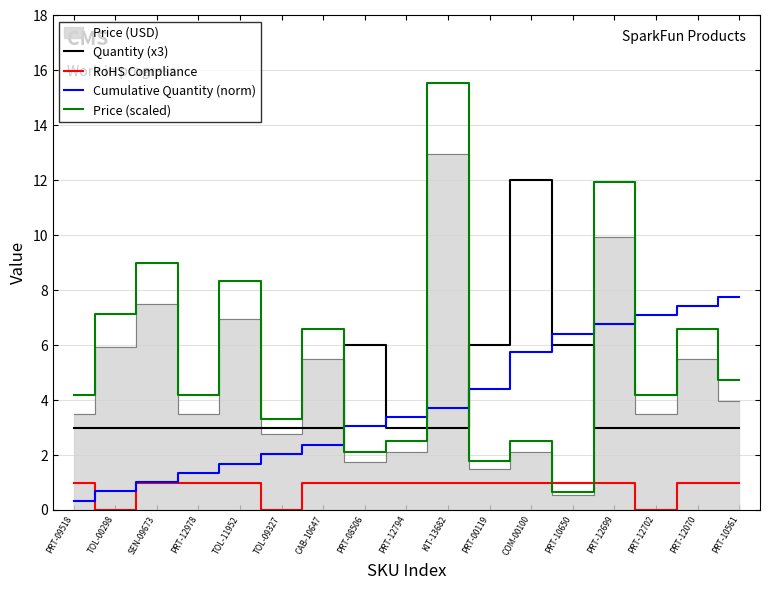

What is the difference between the maximum and minimum values in the Cumulative Quantity (norm) series?

7.4